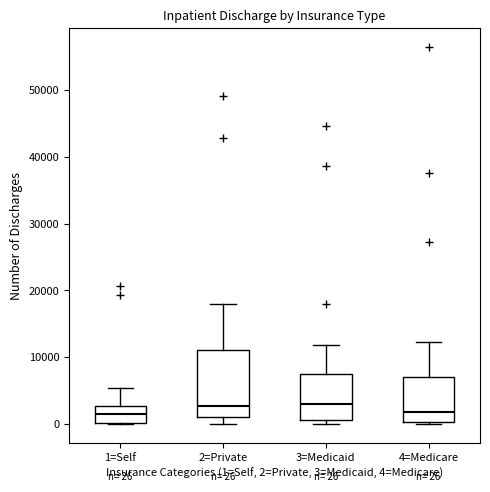

Which box is the tallest, from its lower edge to its upper edge?

2=Private